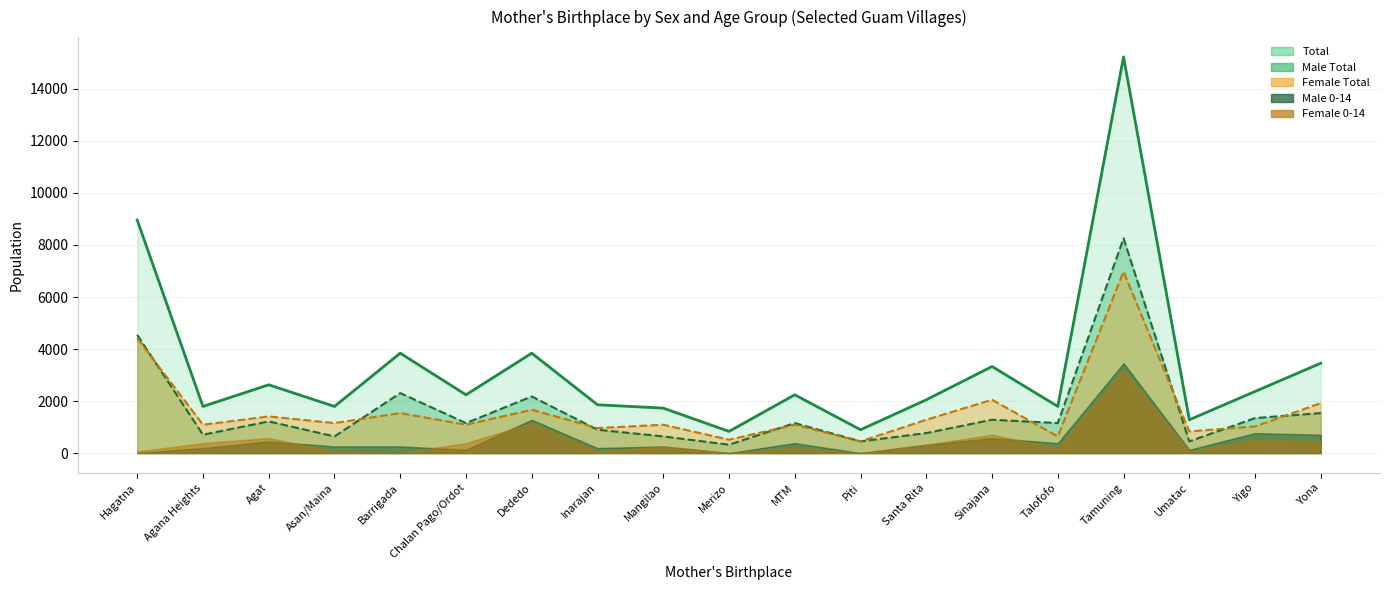

What is the difference between the Female values at Merizo and Yigo?

512